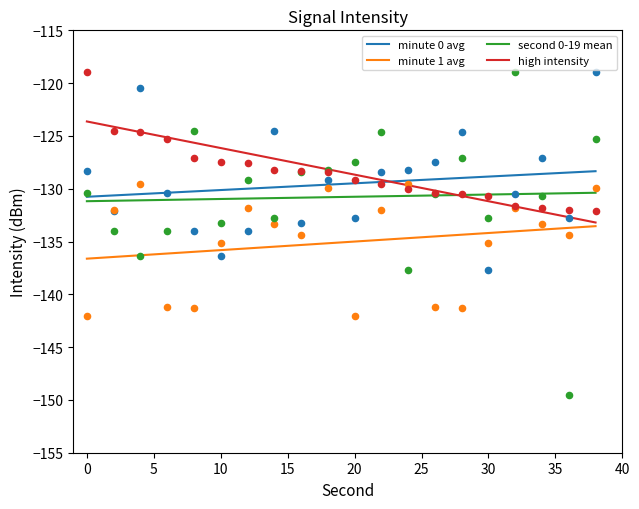

What are all the series names shown in the legend?

minute 0 avg, minute 1 avg, second 0-19 mean, high intensity